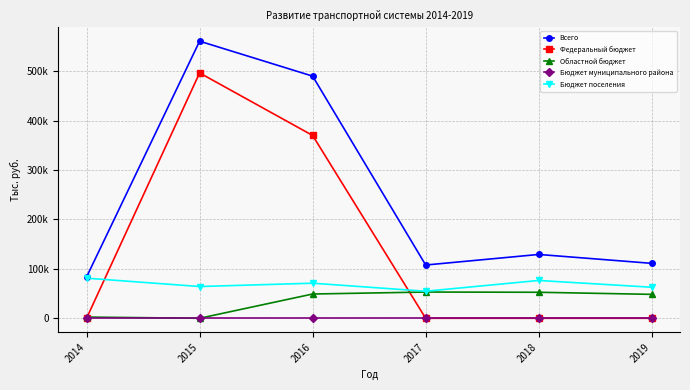

List the series in order of their peak value, lowest first.

Бюджет муниципального района, Областной бюджет, Бюджет поселения, Федеральный бюджет, Всего